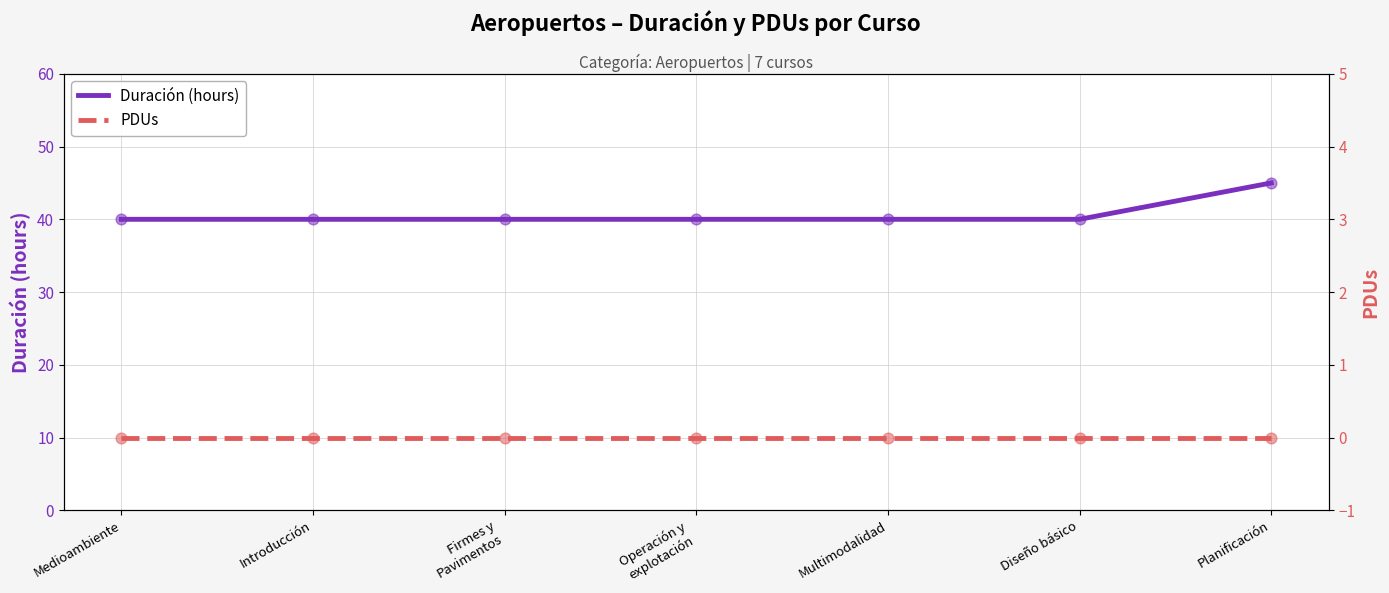

Which series has the largest total across all categories?

Duración (hours)